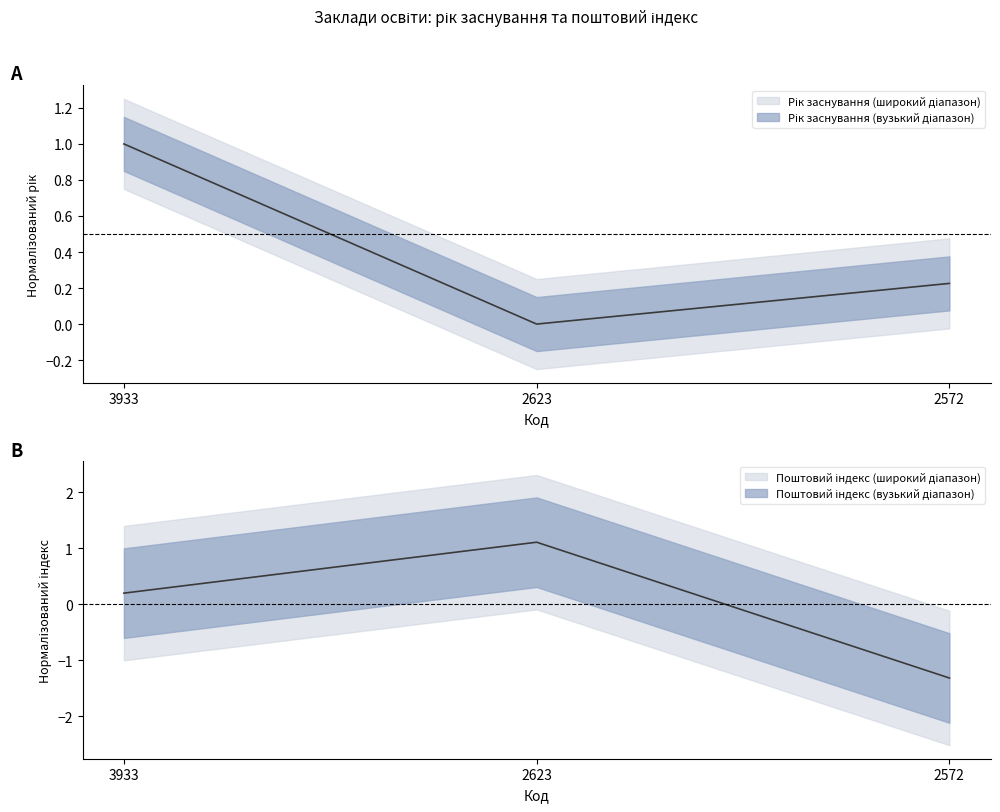

The Рік заснування series shows 0.4 at 2623. True or false?

False